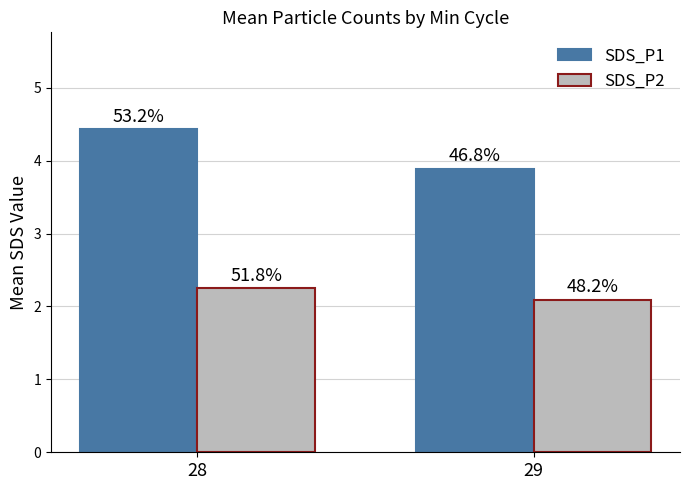

Does the chart contain stacked bars?

No